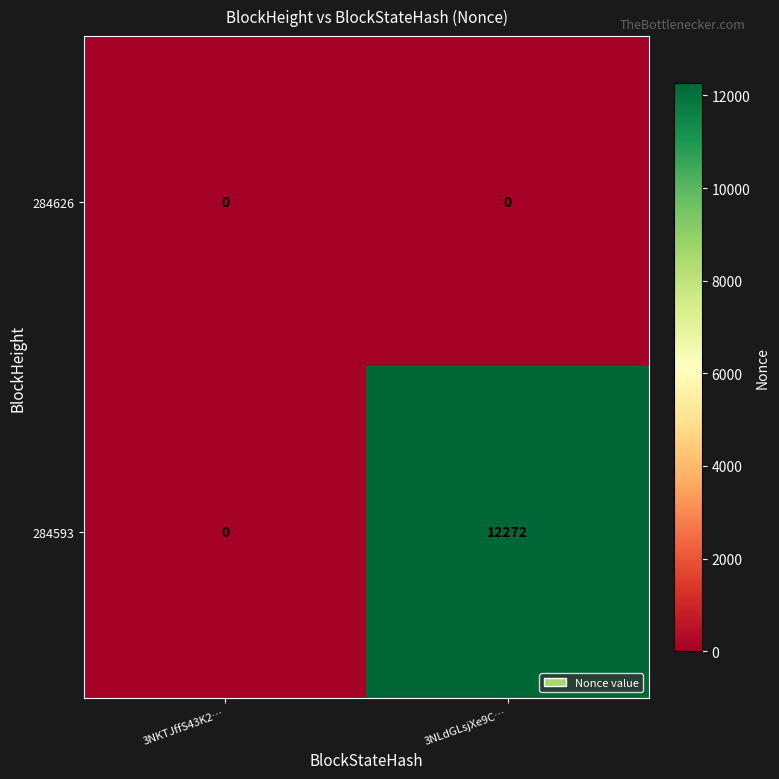

Count the number of data series in this chart.

2